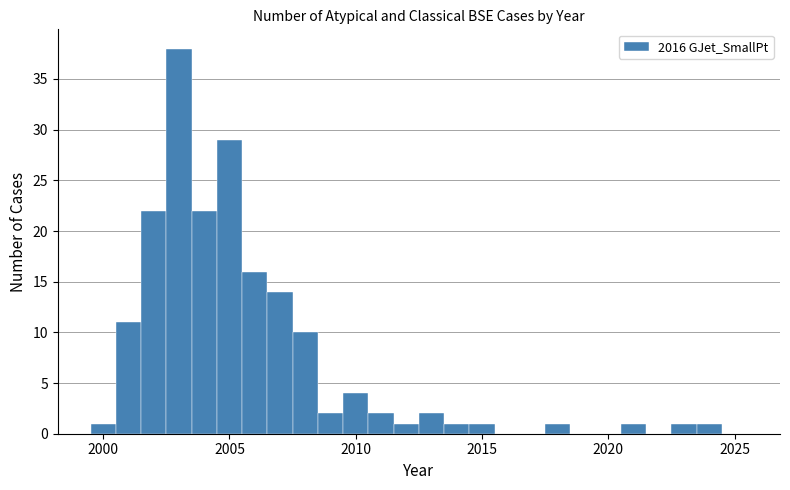

Around what value on the x-axis is the tallest bar? Give the approximate position of its centre, as read against the axis.

2003.0